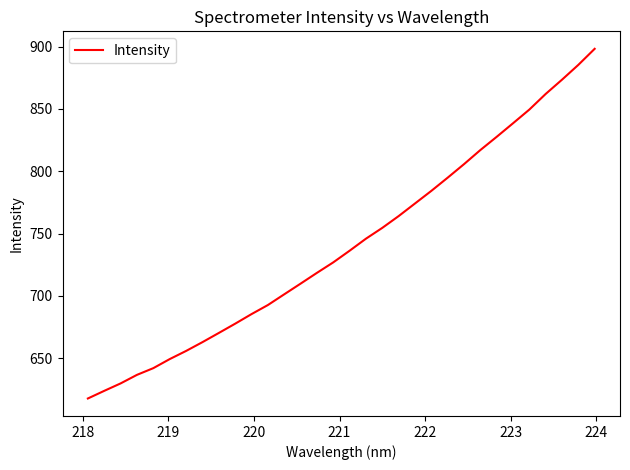

What is the average value?

741.0